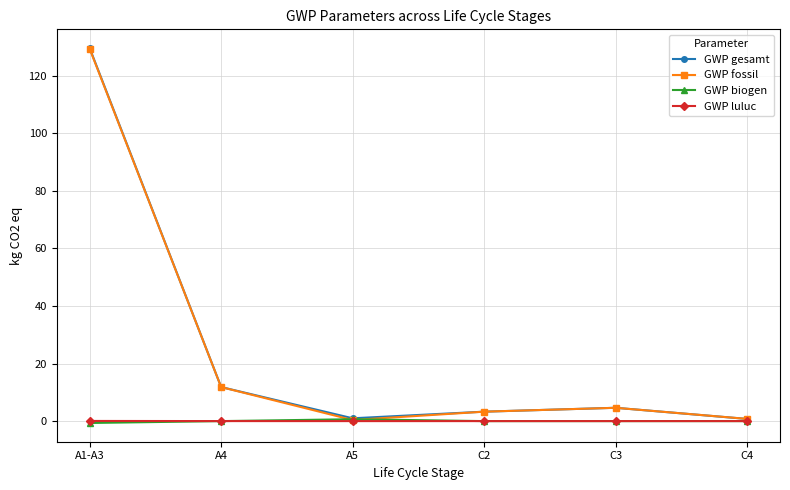

At which category is the sum across all series the highest?

A1-A3